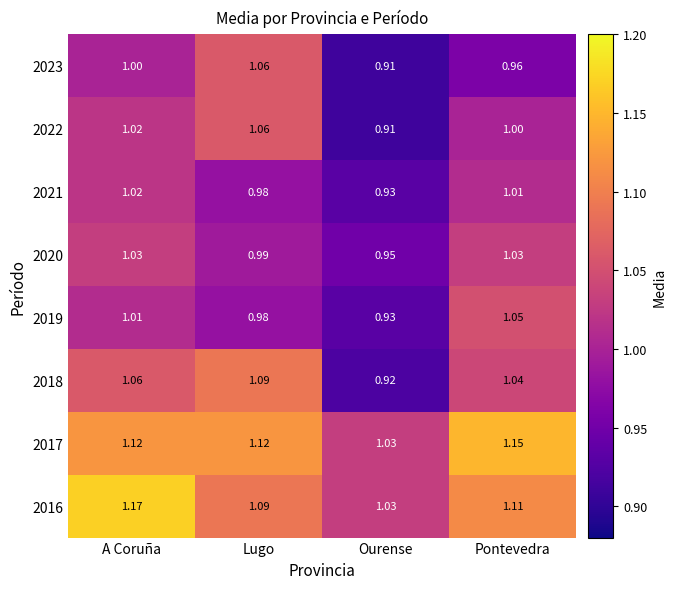

Is the value of 2016 at A Coruña greater than the value of 2022 at Ourense?

Yes